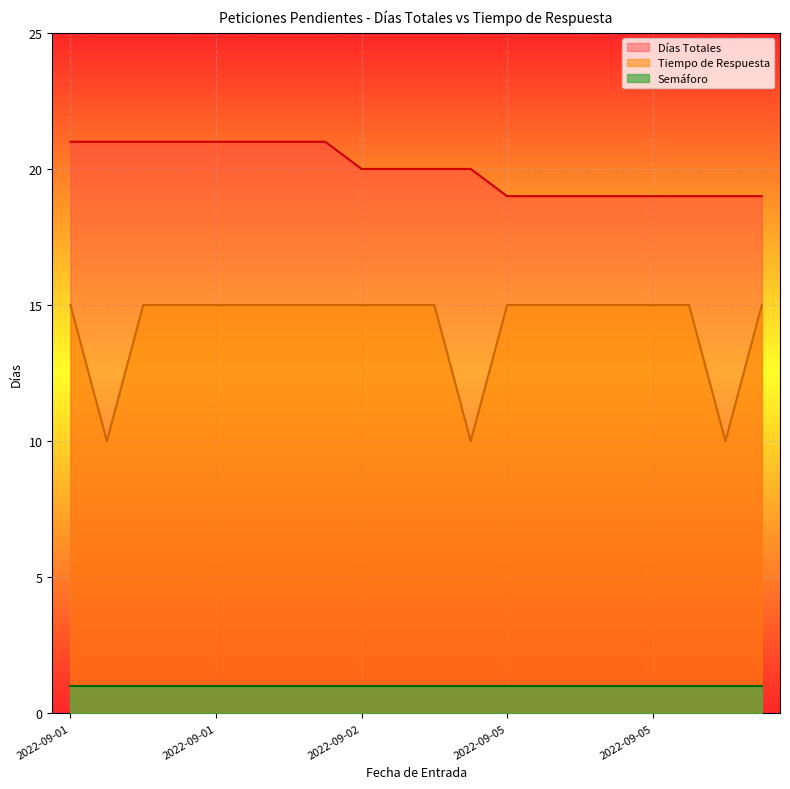

List the labels in order of Días Totales value, largest first.

2022-09-01, 2022-09-01, 2022-09-01, 2022-09-01, 2022-09-01, 2022-09-01, 2022-09-01, 2022-09-01, 2022-09-02, 2022-09-02, 2022-09-02, 2022-09-02, 2022-09-05, 2022-09-05, 2022-09-05, 2022-09-05, 2022-09-05, 2022-09-05, 2022-09-05, 2022-09-05